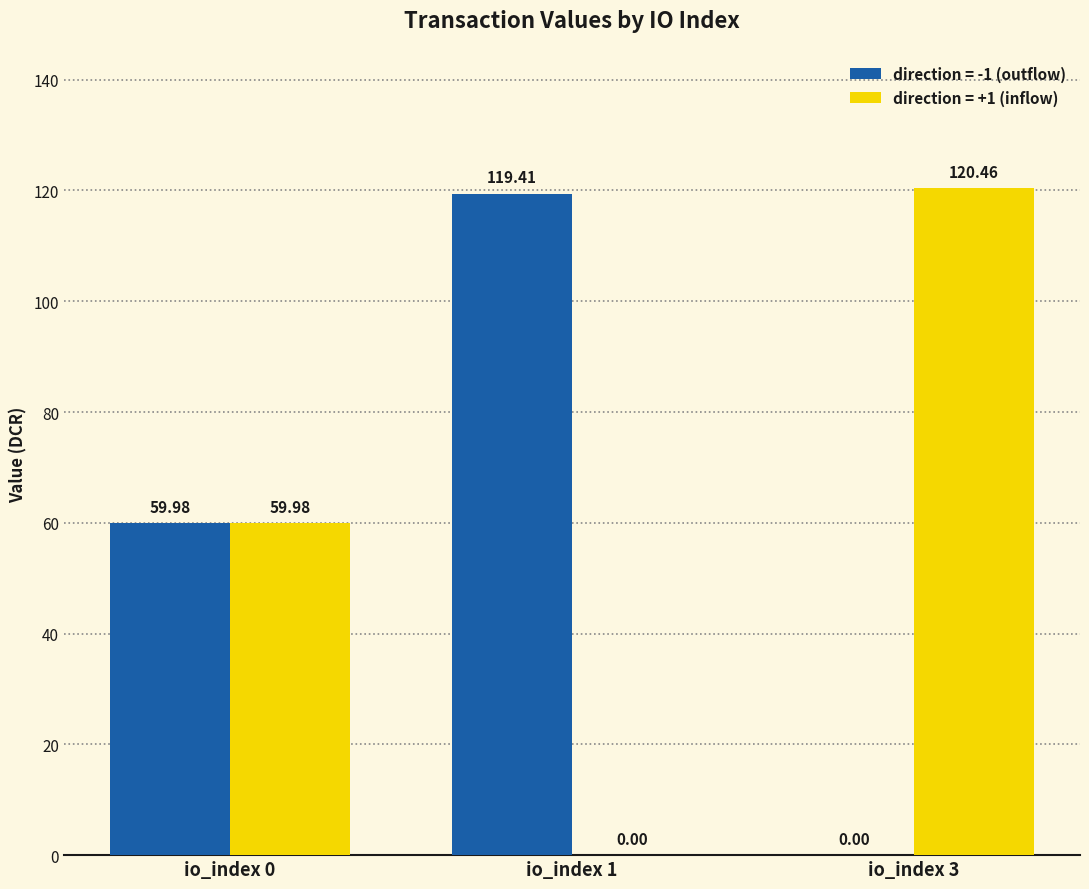

What is the sum of all direction = +1 (inflow) values?

180.4